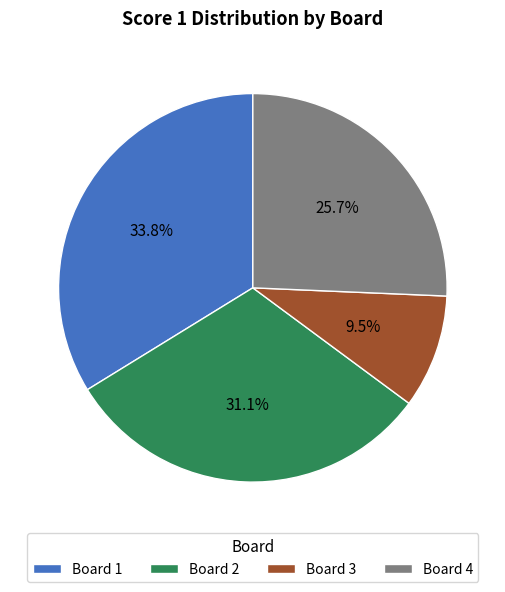

To the nearest percent, what is the difference between the Board 3 and Board 2 slice percentages?

22%